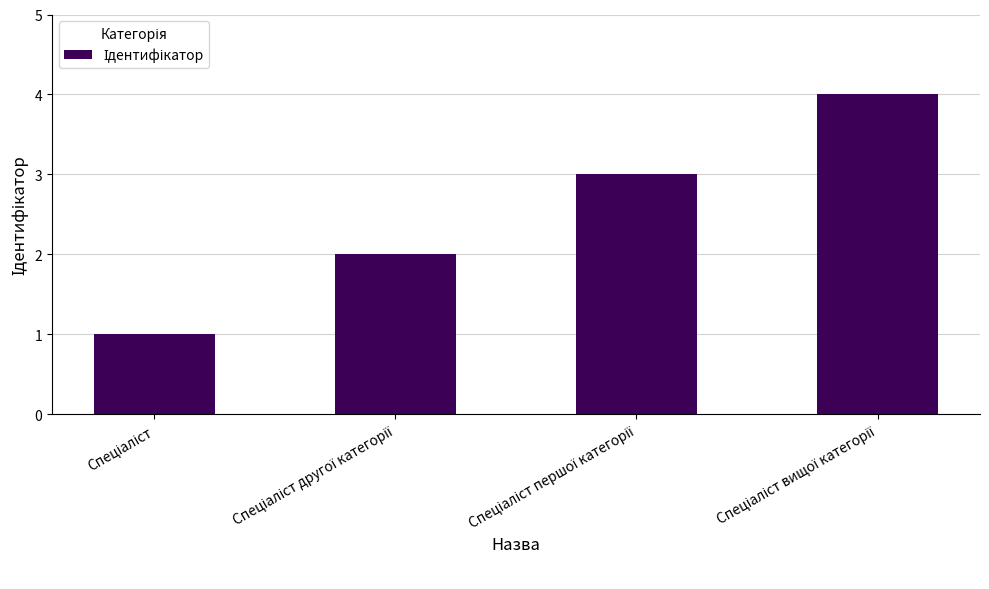

What is the sum of all values?

10